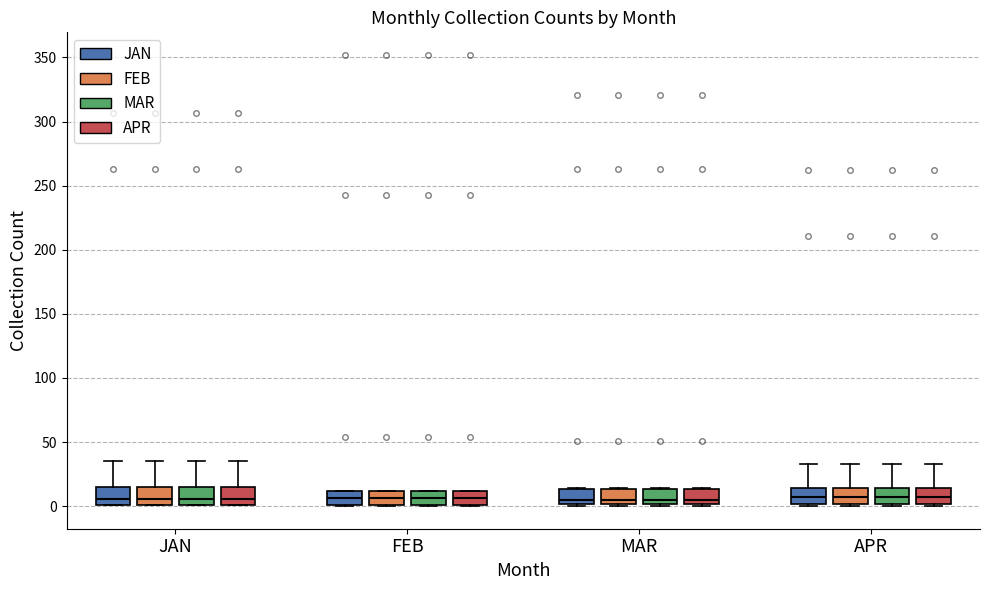

Reading left to right, transcribe this box plot: for each box, give where its median line is, the range the box spans, and where its two whiskers end, as read against the y-axis. The values are not printed on the chart, so give them approximately, as read against the axis.

JAN (JAN): median 5, box 0 to 15, whiskers 0 to 35
JAN (FEB): median 5, box 0 to 15, whiskers 0 to 35
JAN (MAR): median 5, box 0 to 15, whiskers 0 to 35
JAN (APR): median 5, box 0 to 15, whiskers 0 to 35
FEB (JAN): median 5, box 0 to 10, whiskers 0 to 10
FEB (FEB): median 5, box 0 to 10, whiskers 0 to 10
FEB (MAR): median 5, box 0 to 10, whiskers 0 to 10
FEB (APR): median 5, box 0 to 10, whiskers 0 to 10
MAR (JAN): median 5, box 0 to 15, whiskers 0 (just below the box's lower edge) to 15
MAR (FEB): median 5, box 0 to 15, whiskers 0 (just below the box's lower edge) to 15
MAR (MAR): median 5, box 0 to 15, whiskers 0 (just below the box's lower edge) to 15
MAR (APR): median 5, box 0 to 15, whiskers 0 (just below the box's lower edge) to 15
APR (JAN): median 10, box 0 to 15, whiskers 0 (just below the box's lower edge) to 35
APR (FEB): median 10, box 0 to 15, whiskers 0 (just below the box's lower edge) to 35
APR (MAR): median 10, box 0 to 15, whiskers 0 (just below the box's lower edge) to 35
APR (APR): median 10, box 0 to 15, whiskers 0 (just below the box's lower edge) to 35